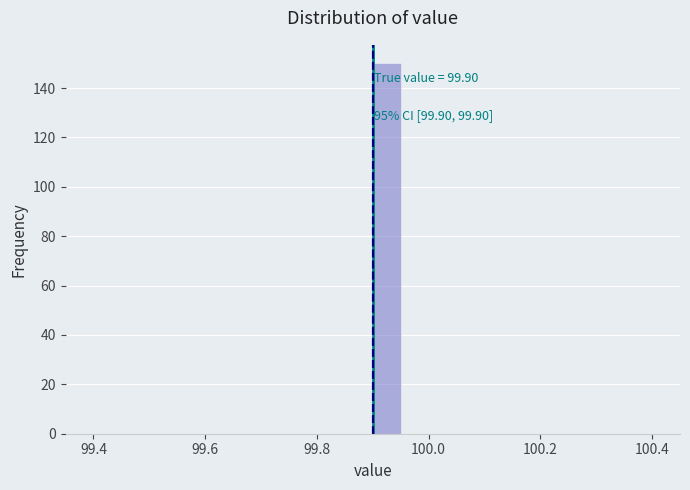

Around what value on the x-axis is the tallest bar? Give the approximate position of its centre, as read against the axis.

99.92